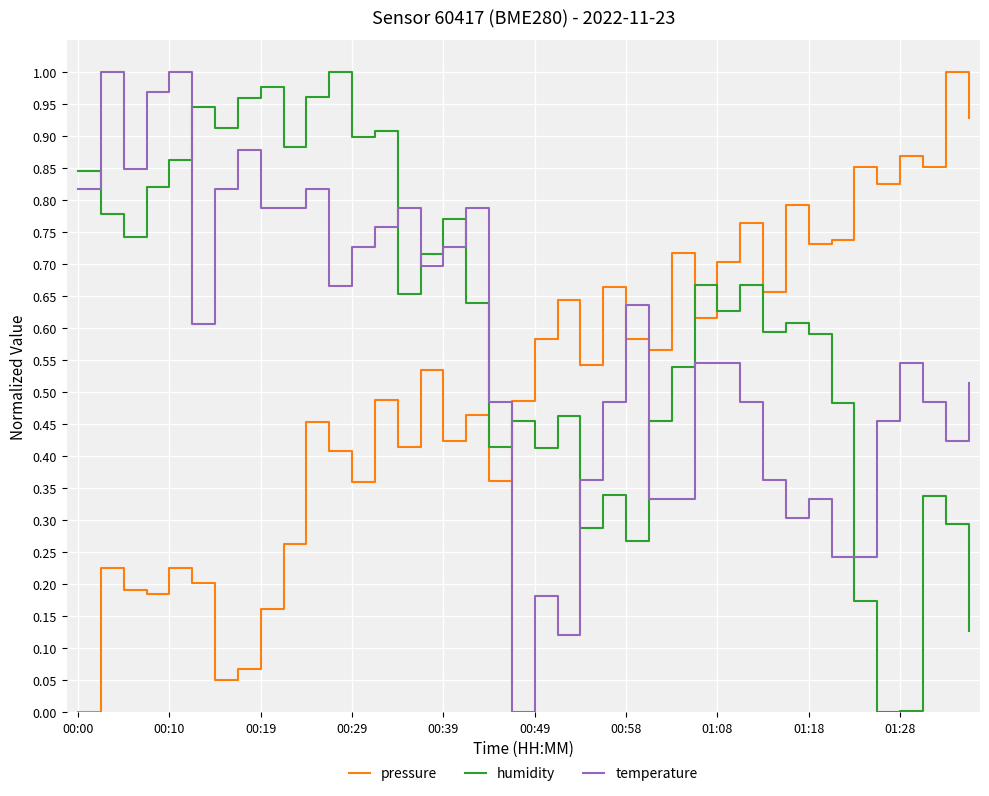

Which series ends up on top after the final intersection of pressure and humidity?

pressure